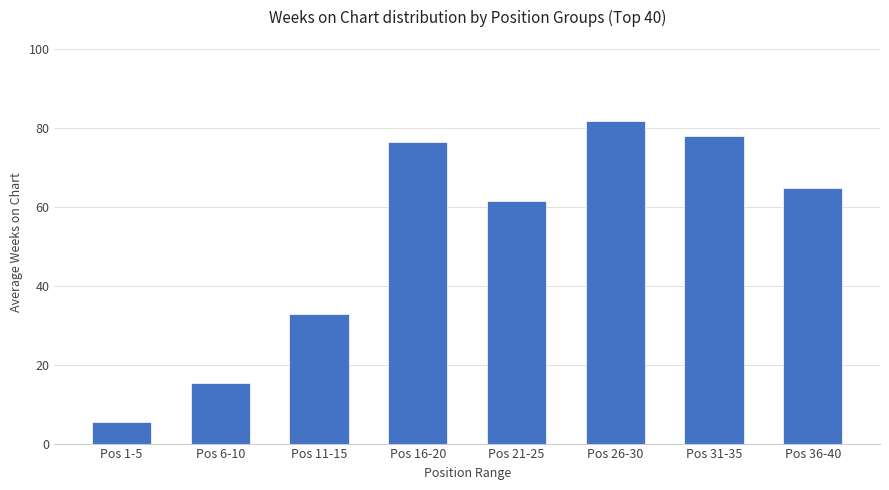

What is the minimum value shown in the chart?

5.4